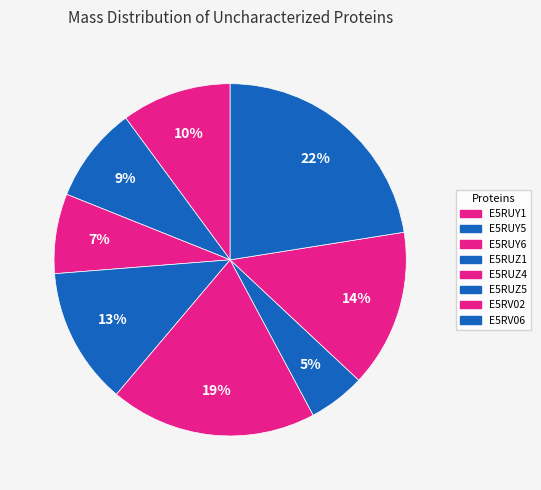

Which slice is the largest?

E5RV06